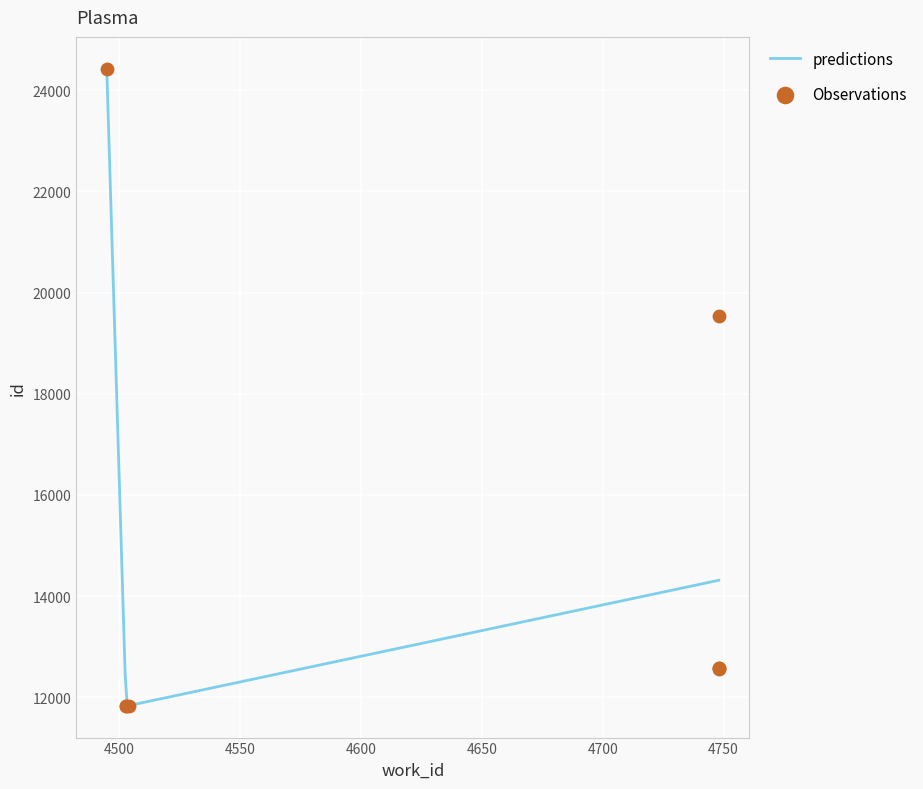

Approximately how many times larger is the value at 4503 compared to 4503?

1.0